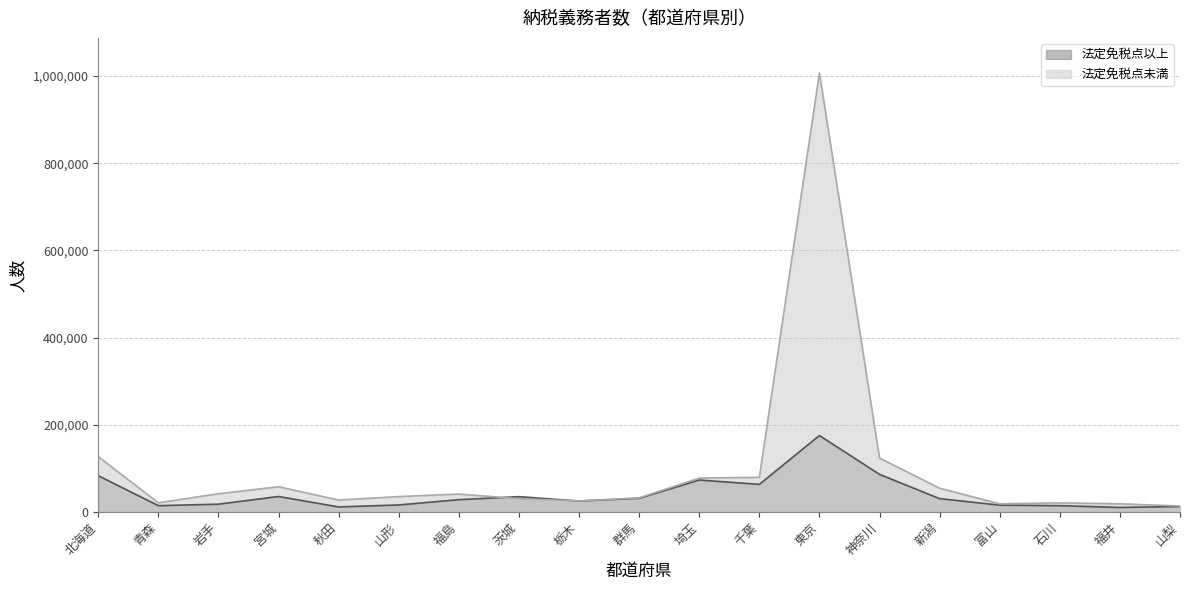

True or false: 法定免税点未満 has a value of 85988 at 新潟.

False